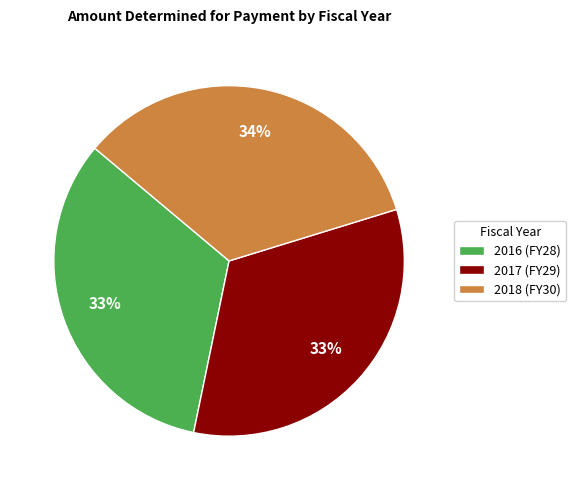

To the nearest percent, what portion does 2018 represent?

34%